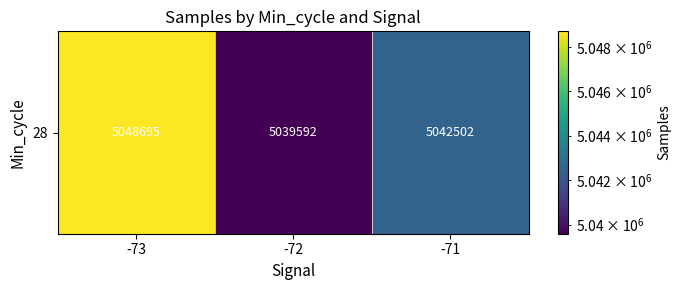

What is the maximum value shown in the chart?

5048695